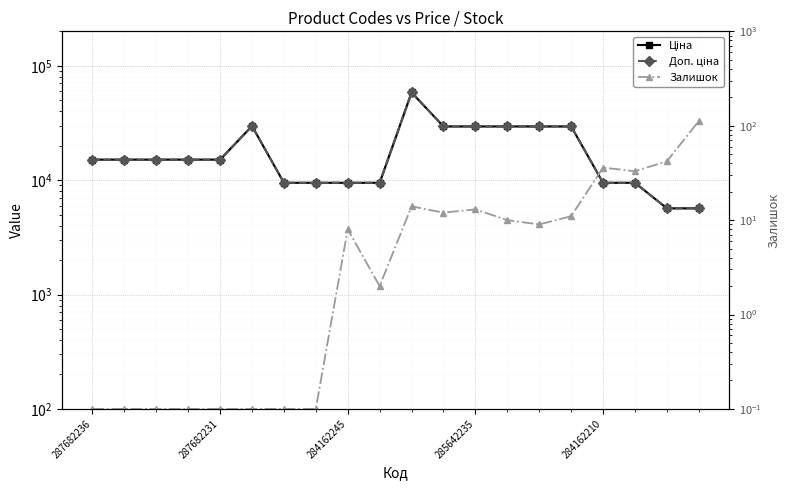

Rank the series at 287682236 from lowest to highest value.

Залишок, Ціна, Доп. ціна